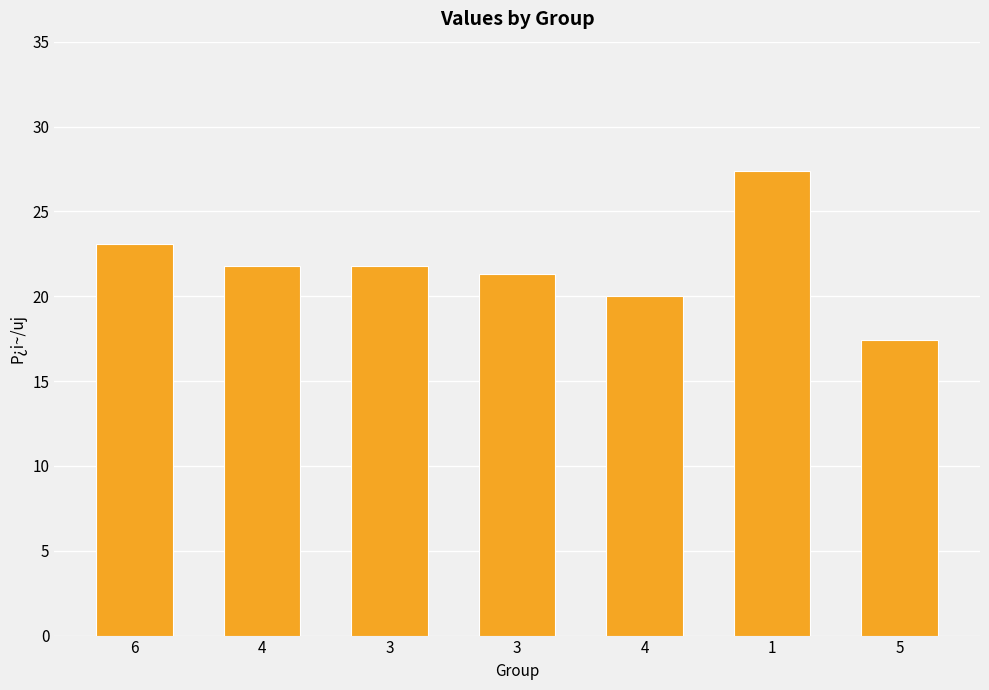

Which has a higher value, 6 or 4?

6